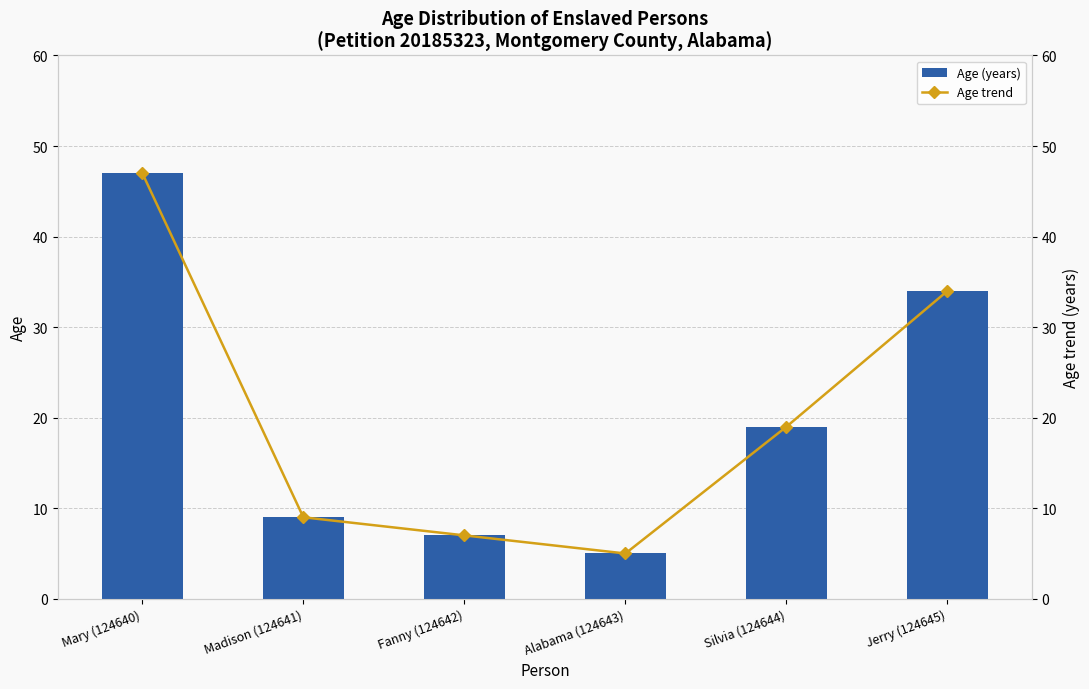

What is the difference between the second highest and minimum values in the Age (years) series?

29